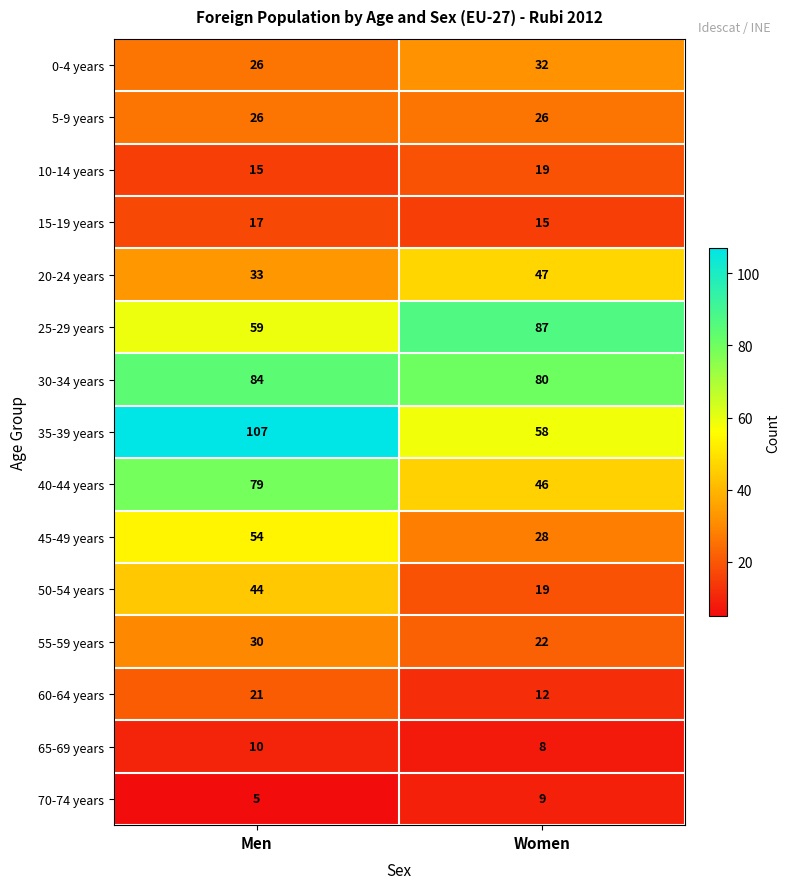

Reading right to left, list all the values displayed in this chart.

0-4 years: Women=32	Men=26
5-9 years: Women=26	Men=26
10-14 years: Women=19	Men=15
15-19 years: Women=15	Men=17
20-24 years: Women=47	Men=33
25-29 years: Women=87	Men=59
30-34 years: Women=80	Men=84
35-39 years: Women=58	Men=107
40-44 years: Women=46	Men=79
45-49 years: Women=28	Men=54
50-54 years: Women=19	Men=44
55-59 years: Women=22	Men=30
60-64 years: Women=12	Men=21
65-69 years: Women=8	Men=10
70-74 years: Women=9	Men=5